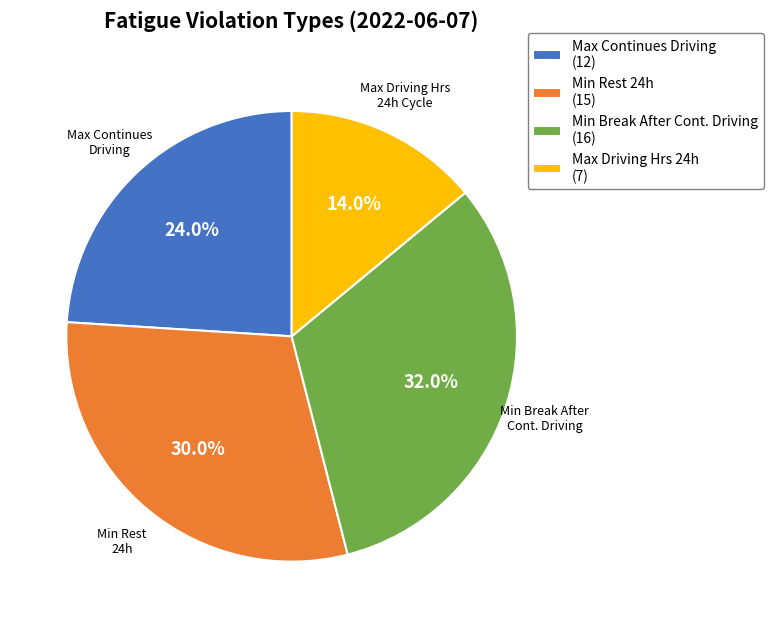

Does Min Rest 24h (15) account for over 50% of the chart?

No